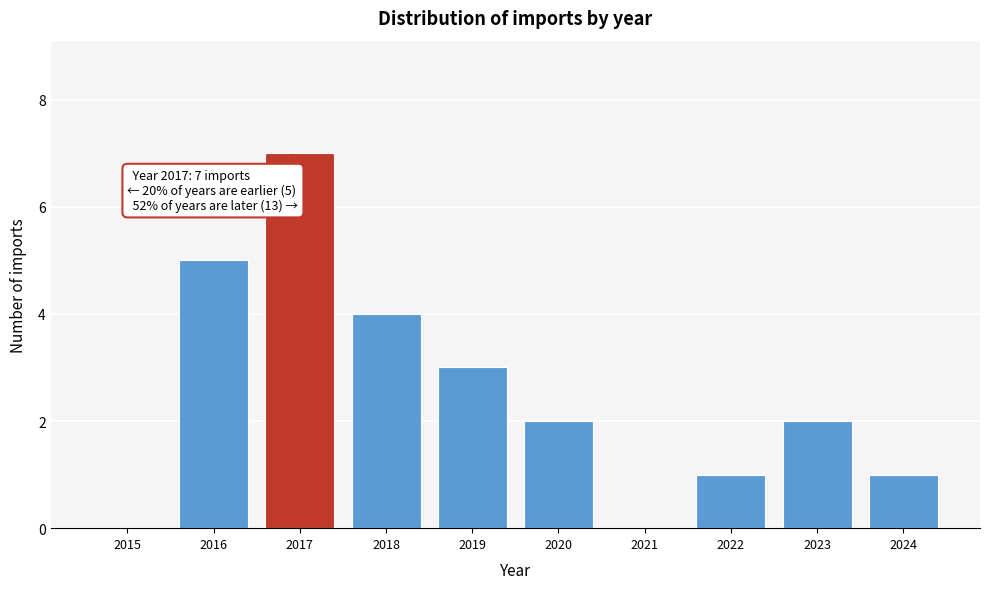

Reading left to right, extract all data points from this chart.

2015=0	2016=5	2017=7	2018=4	2019=3	2020=2	2021=0	2022=1	2023=2	2024=1